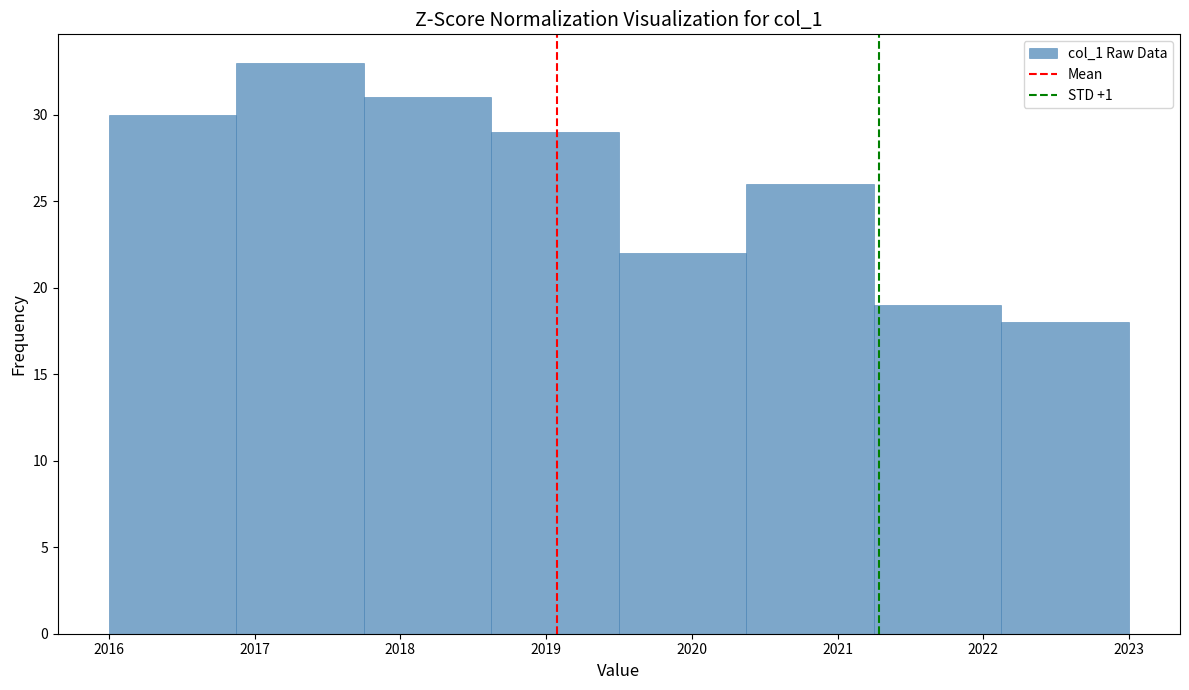

Reading left to right, list every bar in this chart as the range it spans on the x-axis followed by its height. Neither the bar edges nor the heights are printed on the chart, so give them approximately, as read against the axes.

2016.0 to 2016.9: 30
2016.9 to 2017.8: 33
2017.8 to 2018.6: 31
2018.6 to 2019.5: 29
2019.5 to 2020.4: 22
2020.4 to 2021.3: 26
2021.3 to 2022.1: 19
2022.1 to 2023.0: 18